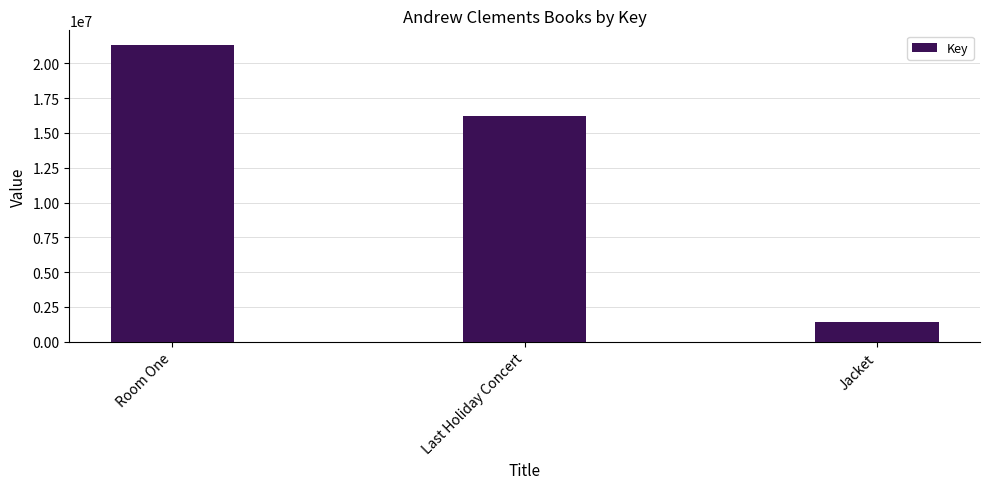

List the labels in order of value, largest first.

Room One, Last Holiday Concert, Jacket